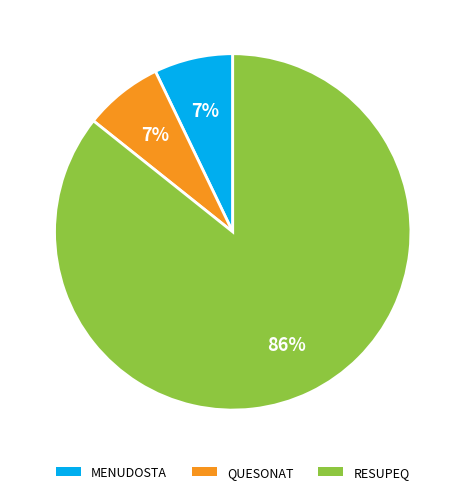

Which slice is the largest?

RESUPEQ